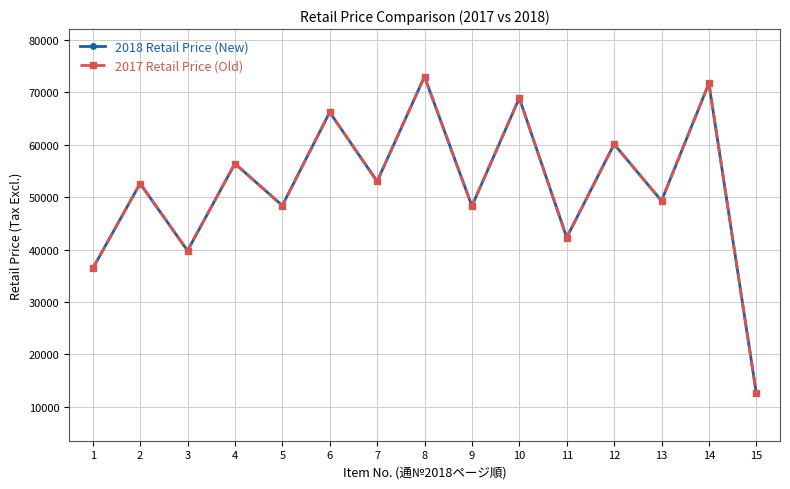

Does the chart have visible grid lines?

Yes